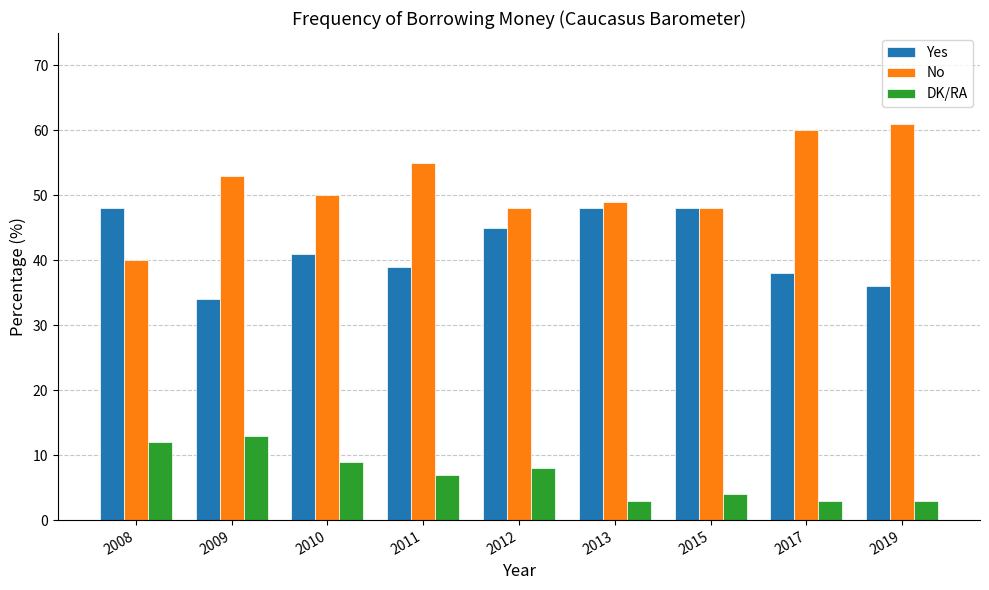

Which category has the highest value in the DK/RA series?

2009